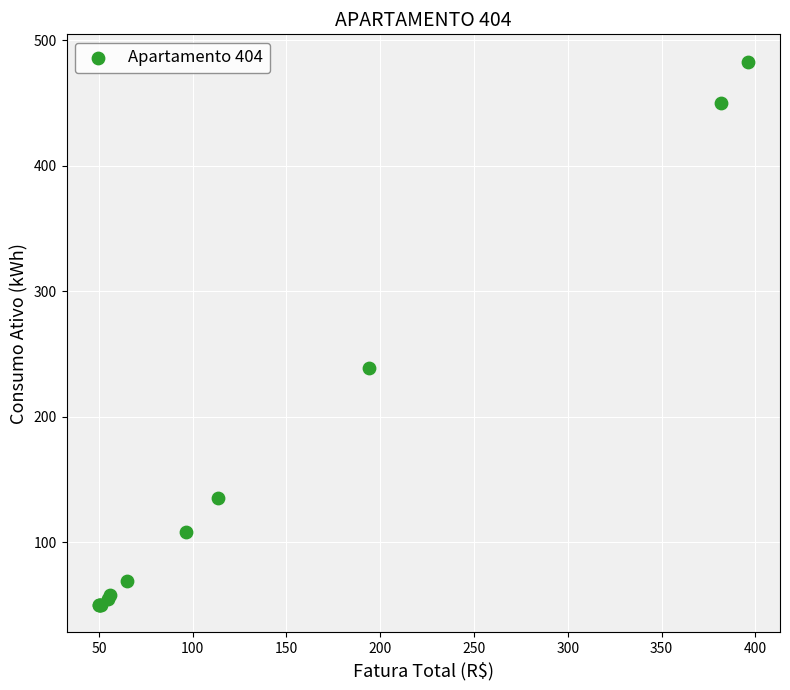

What Y value in the scatter plot is closest to 266?

239